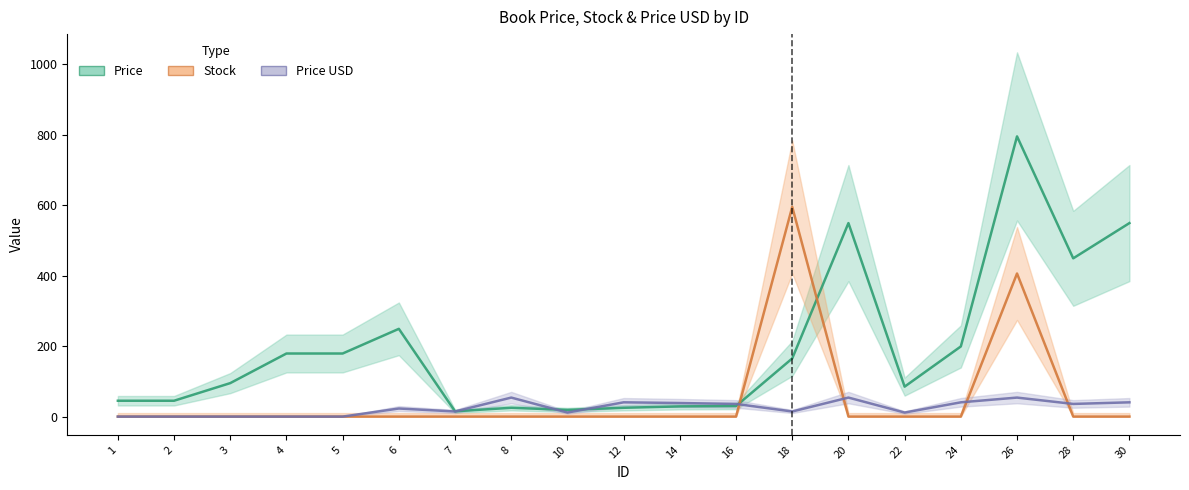

How many values in Price_USD are above zero?

14